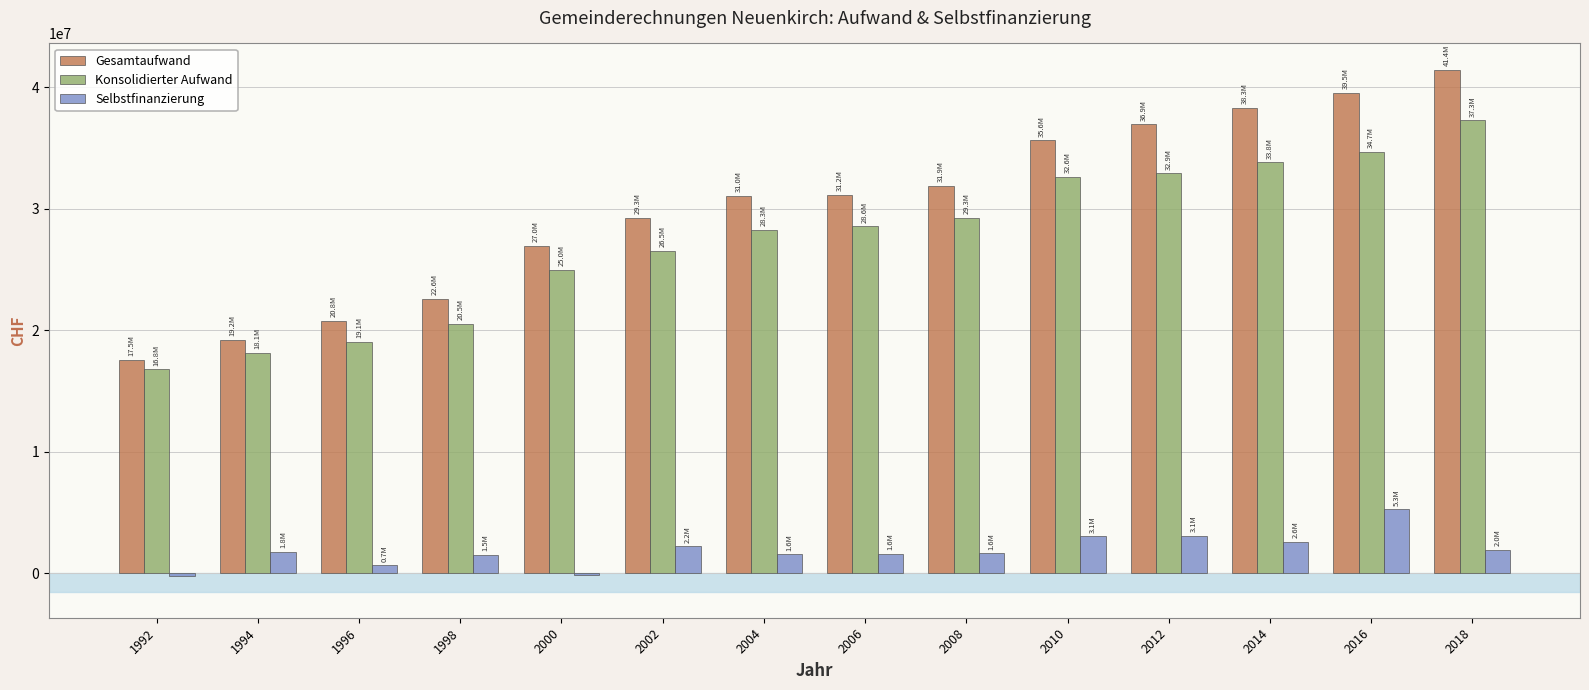

Count the number of data series in this chart.

3